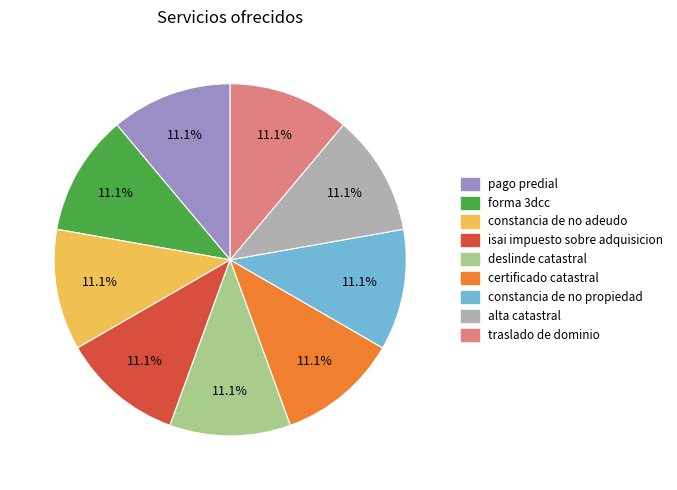

Is there any slice that represents more than half of the pie?

No